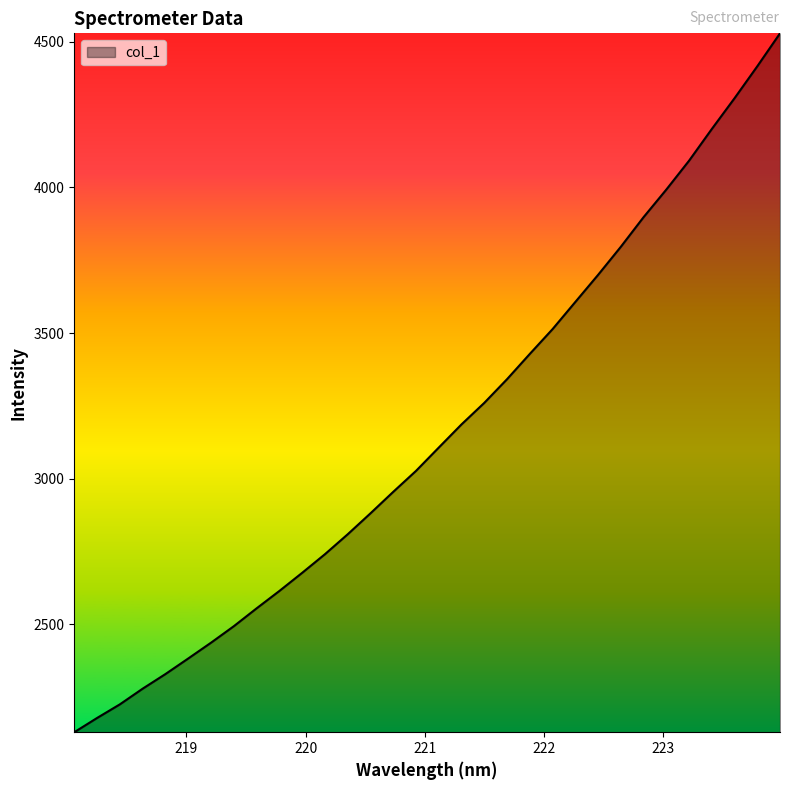

What is the maximum value shown in the chart?

4529.5